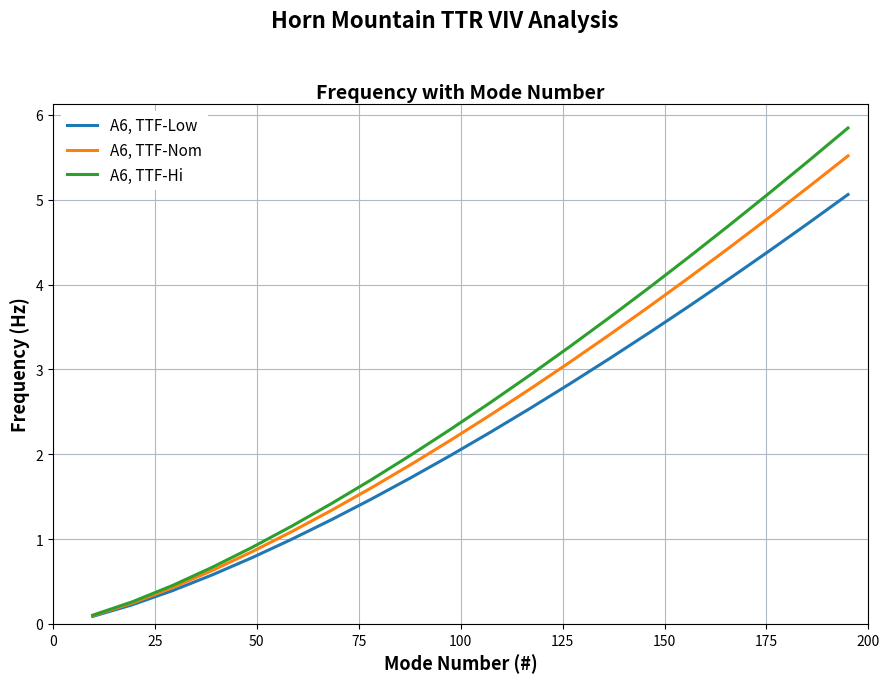

Which series has the widest spread of values?

A6, TTF-Hi